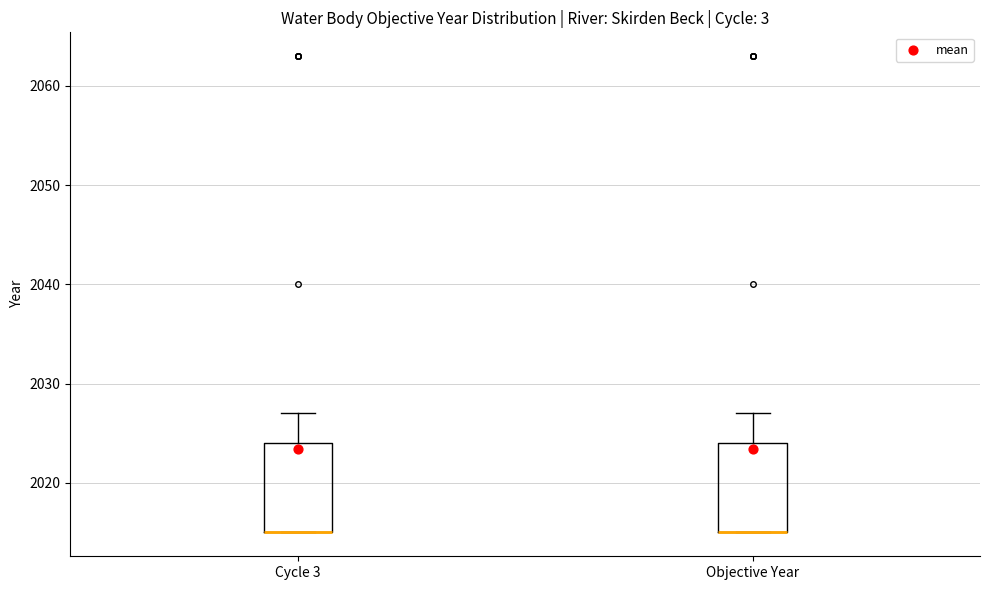

Reading left to right, read every box against the y-axis: the position of its median line, the range the box covers, and the ends of its whiskers. The values are not printed on the chart, so give them approximately, as read against the axis.

Cycle 3: median 2015 (drawn on the box's lower edge), box 2015 to 2024, whiskers 2015 to 2027
Objective Year: median 2015 (drawn on the box's lower edge), box 2015 to 2024, whiskers 2015 to 2027